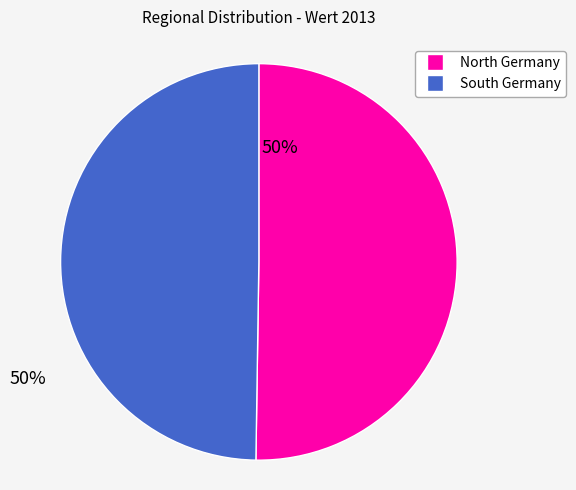

What is the ratio of the value at South Germany to the value at North Germany?

1.0